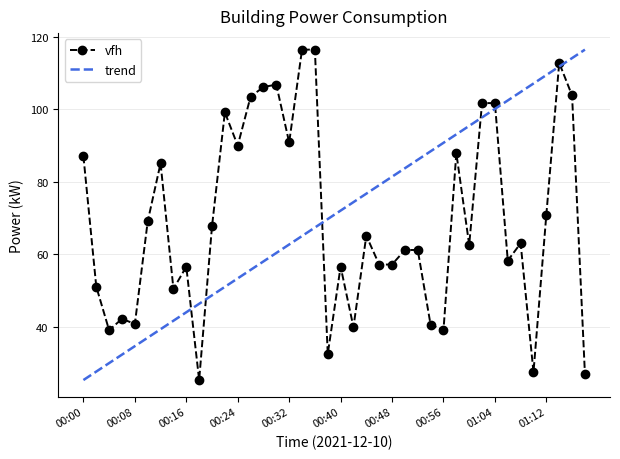

List the labels in order of value, largest first.

00:34, 00:36, 01:14, 00:30, 00:28, 01:16, 00:26, 01:02, 01:04, 00:22, 00:32, 00:24, 00:58, 00:00, 00:12, 01:12, 00:10, 00:20, 00:44, 01:08, 01:00, 00:50, 00:52, 01:06, 00:46, 00:48, 00:40, 00:16, 00:02, 00:14, 00:06, 00:08, 00:54, 00:42, 00:56, 00:04, 00:38, 01:10, 01:18, 00:18